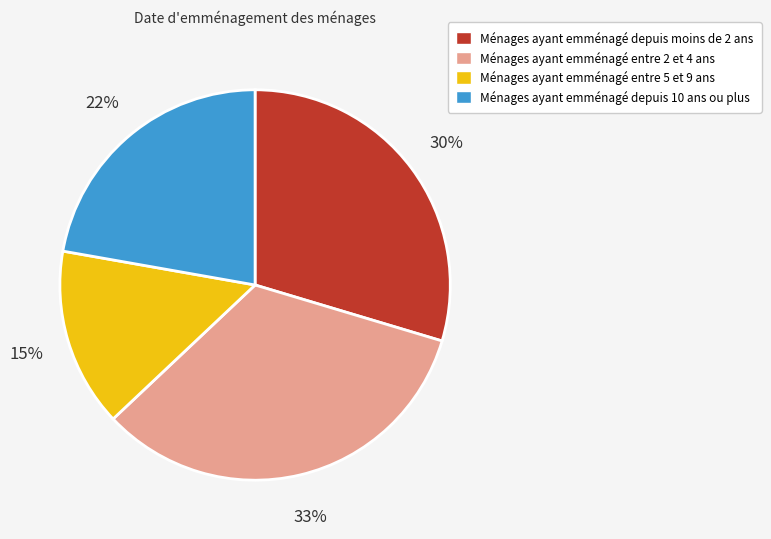

To the nearest percent, what is the average slice percentage?

25%